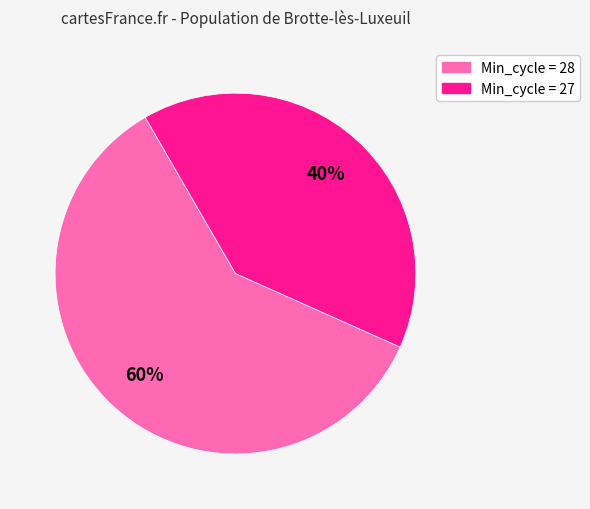

Is there a majority slice in this chart?

Yes